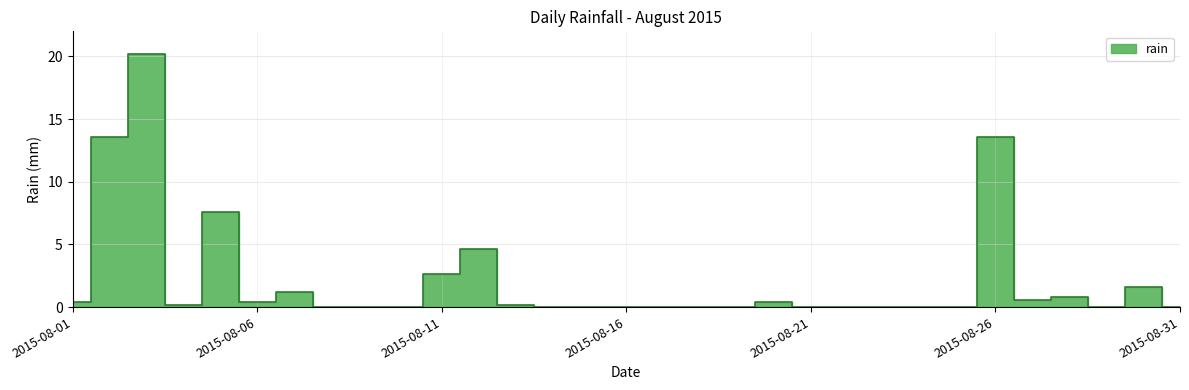

What is the maximum value shown in the chart?

20.2